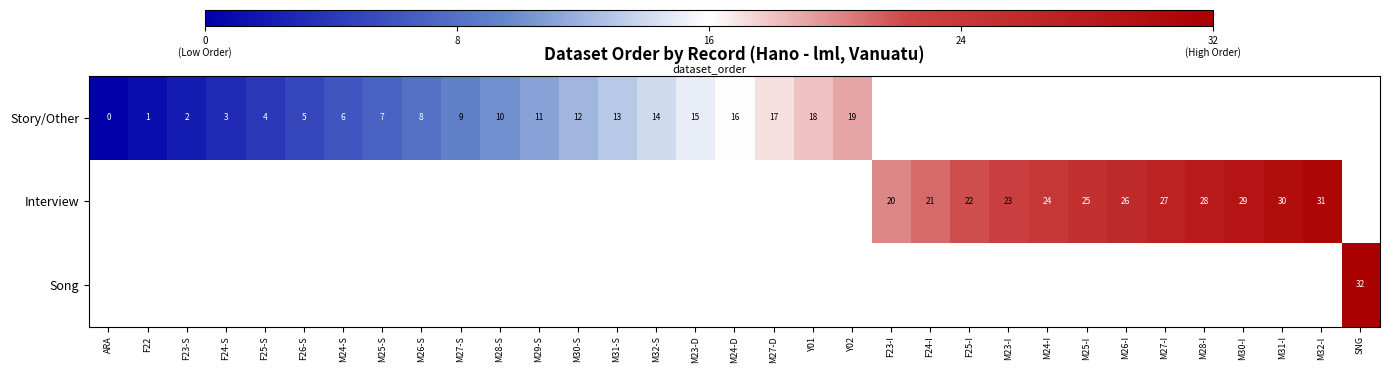

The Story/Other series shows 9 at M27-S. True or false?

True